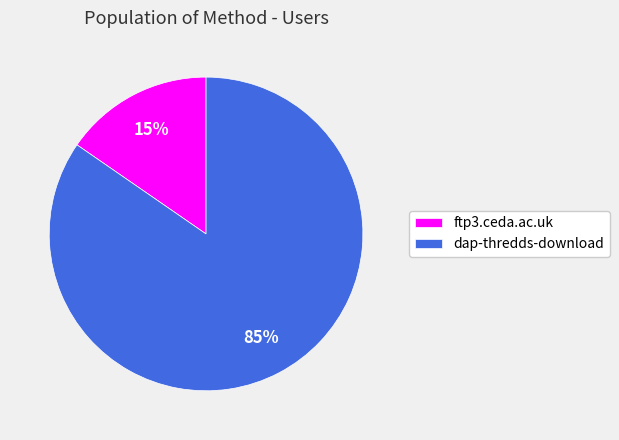

To the nearest percent, what percentage of the pie is ftp3.ceda.ac.uk?

15%